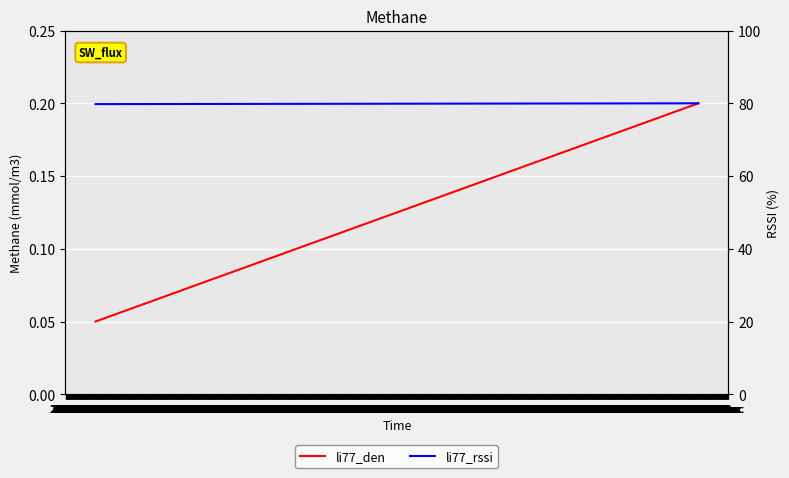

List the series in order of their peak value, highest first.

li77_rssi, li77_den